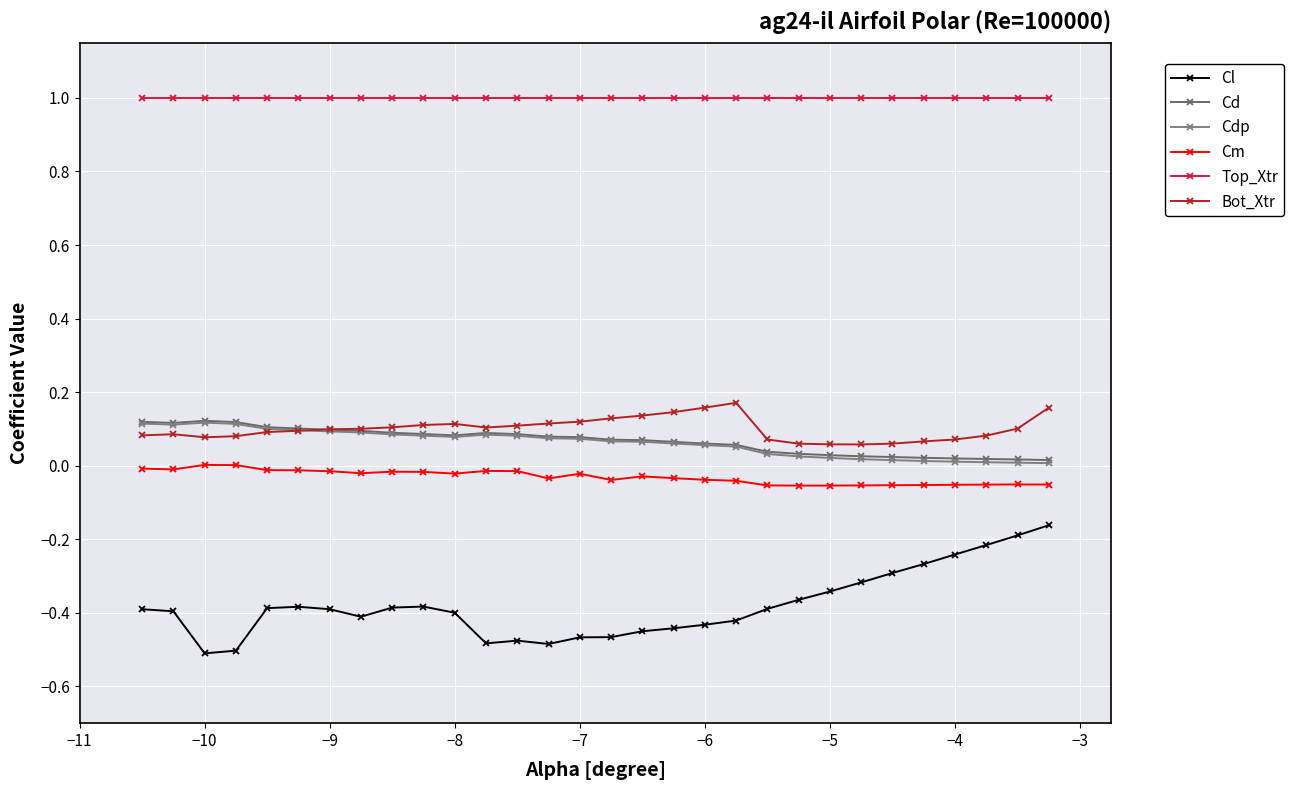

How many lines are shown in the chart?

6